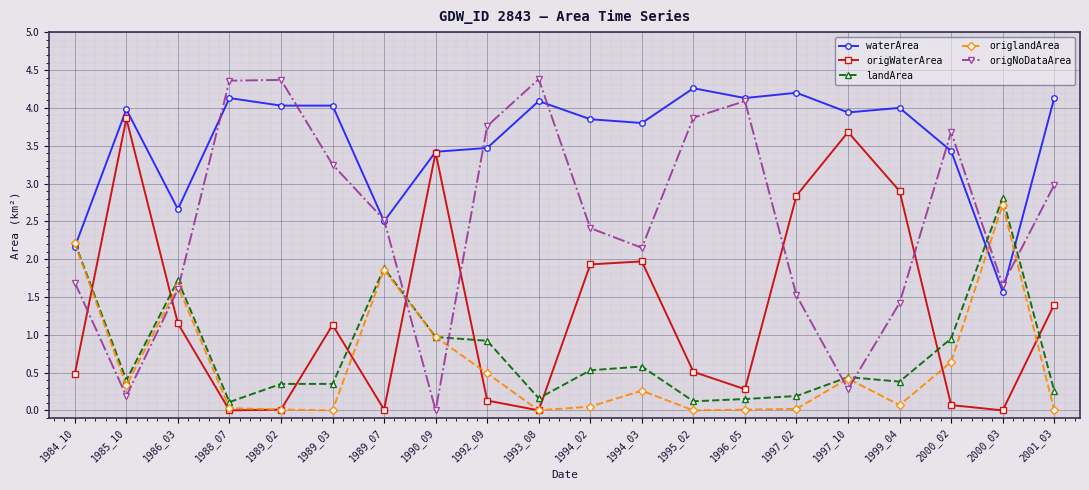

True or false: origNoDataArea has a value of 2.4 at 1995_02.

False